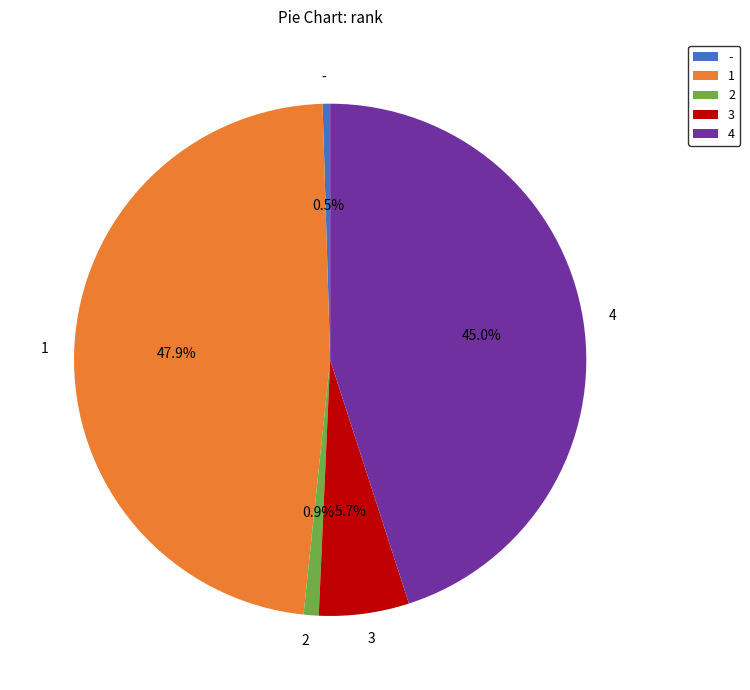

Does 1 account for over 50% of the chart?

No